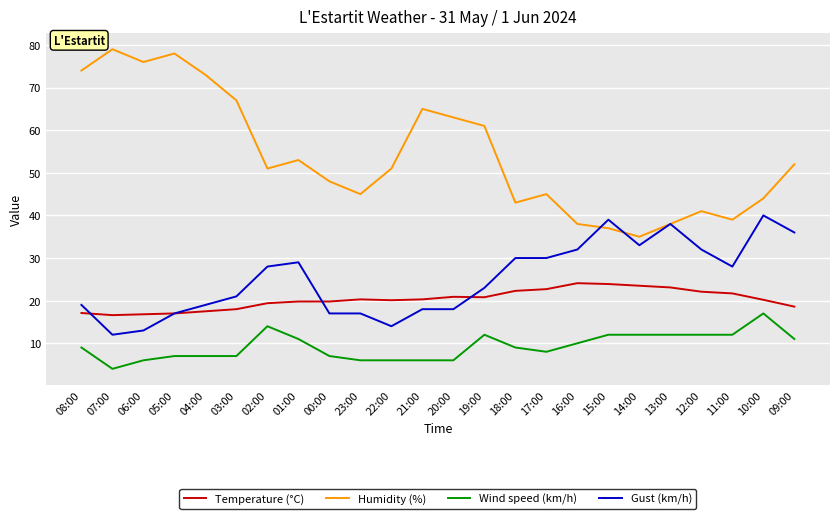

What value does the Humidity (%) series have at 23:00?

45.0